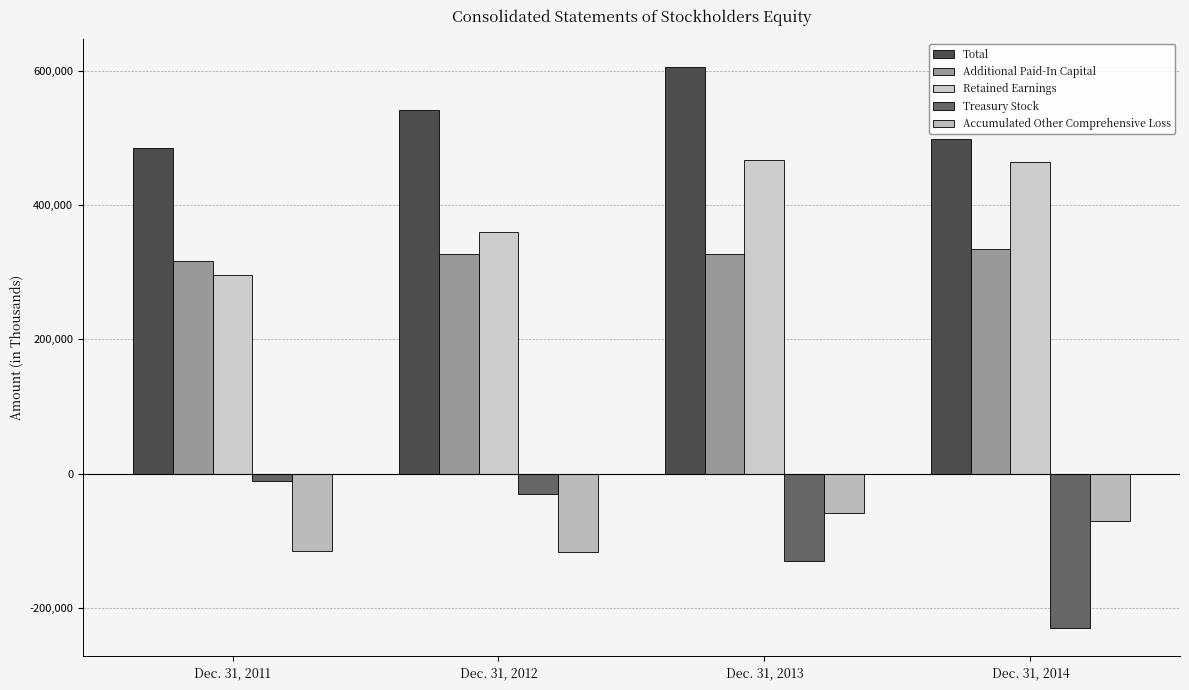

Reading left to right, transcribe all the data shown in this chart.

Total: Dec. 31, 2011=484904	Dec. 31, 2012=540894	Dec. 31, 2013=605094	Dec. 31, 2014=497537
Additional Paid-In Capital: Dec. 31, 2011=315964	Dec. 31, 2012=326901	Dec. 31, 2013=326546	Dec. 31, 2014=334074
Retained Earnings: Dec. 31, 2011=295553	Dec. 31, 2012=359684	Dec. 31, 2013=466639	Dec. 31, 2014=464324
Treasury Stock: Dec. 31, 2011=-11350	Dec. 31, 2012=-30000	Dec. 31, 2013=-130000	Dec. 31, 2014=-230000
Accumulated Other Comprehensive Loss: Dec. 31, 2011=-115265	Dec. 31, 2012=-115693	Dec. 31, 2013=-58093	Dec. 31, 2014=-70863